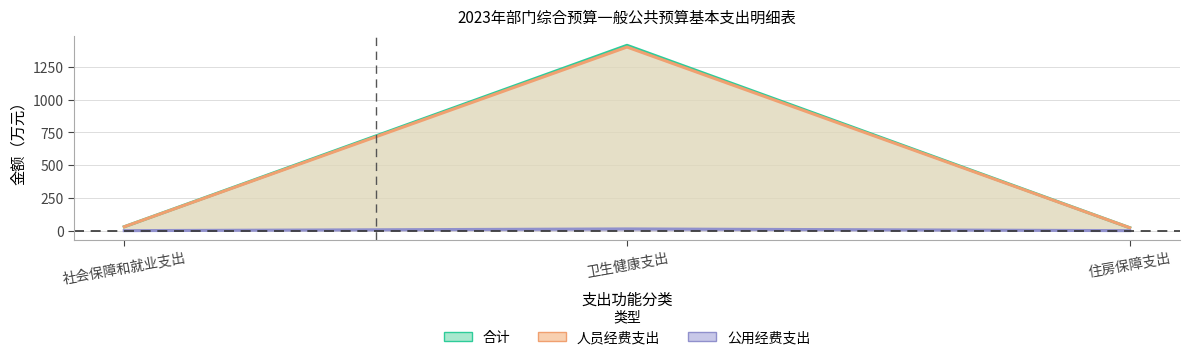

What is the average value of the 合计 series?

488.6